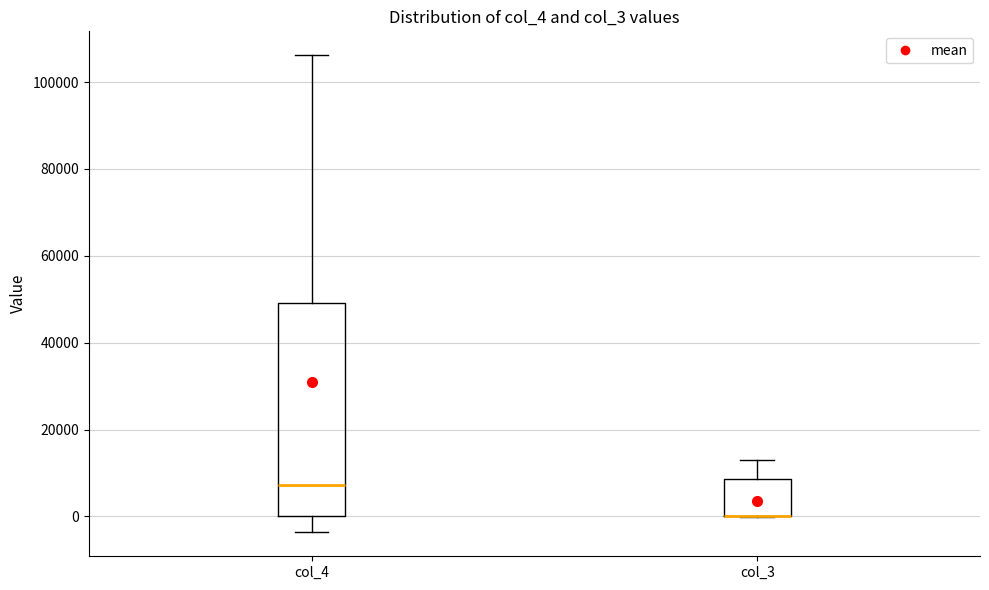

Reading left to right, transcribe this box plot: for each box, give where its median line is, the range the box spans, and where its two whiskers end, as read against the y-axis. The values are not printed on the chart, so give them approximately, as read against the axis.

col_4: median 8000, box 0 to 50000, whiskers -4000 to 106000
col_3: median 0 (drawn on the box's lower edge), box 0 to 8000, whiskers 0 to 12000